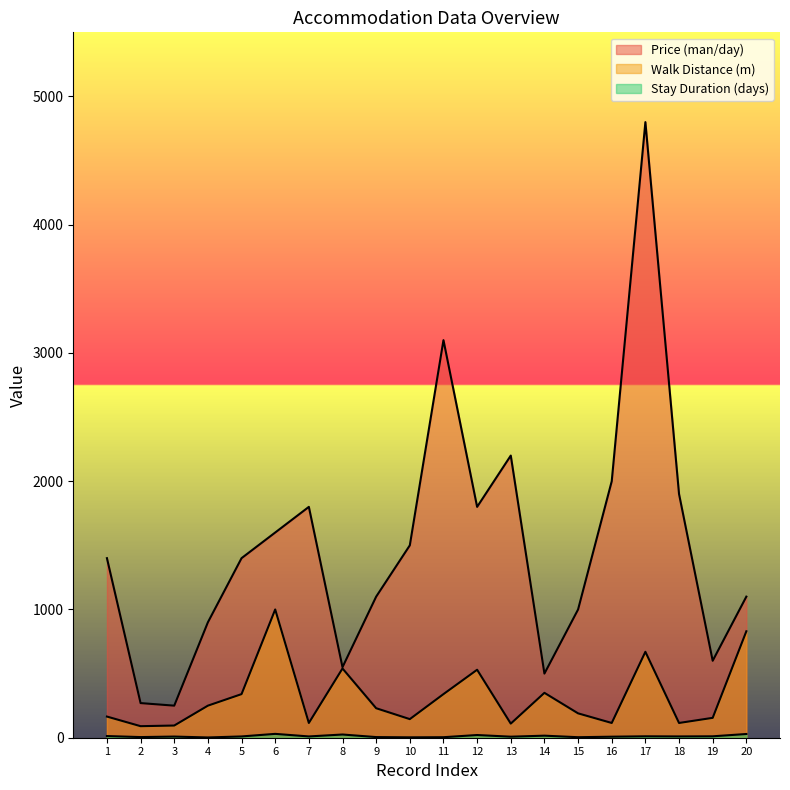

The value of Price (man/day) at 17 is 4800. True or false?

True